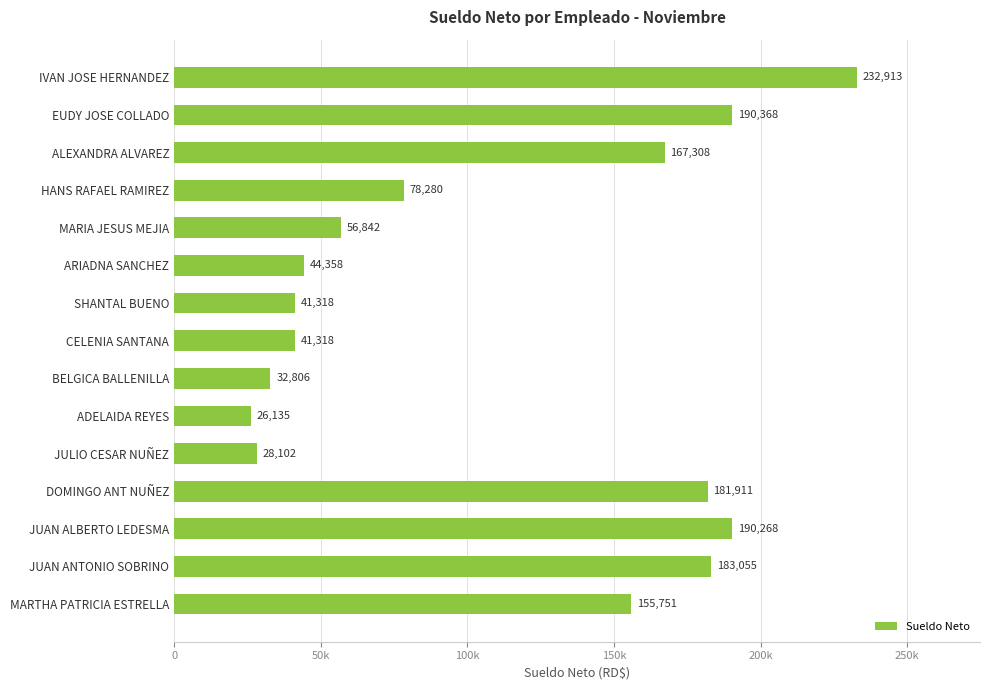

Does the chart contain any negative values?

No